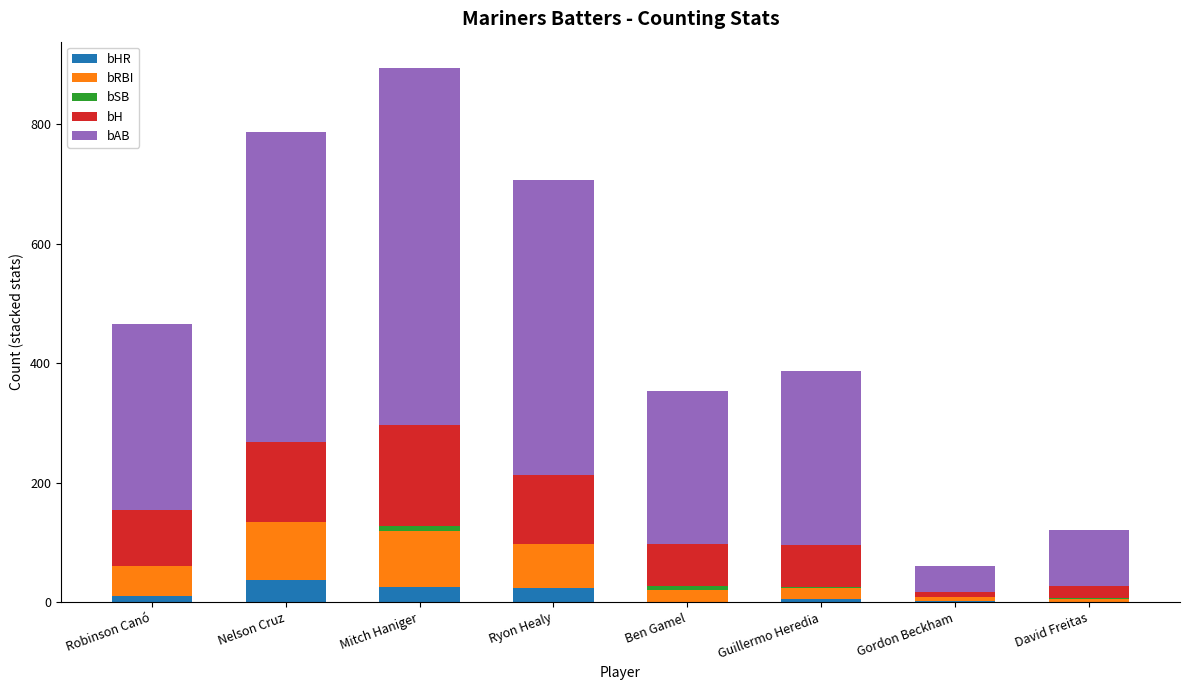

At which category is the sum across all series the highest?

Mitch Haniger